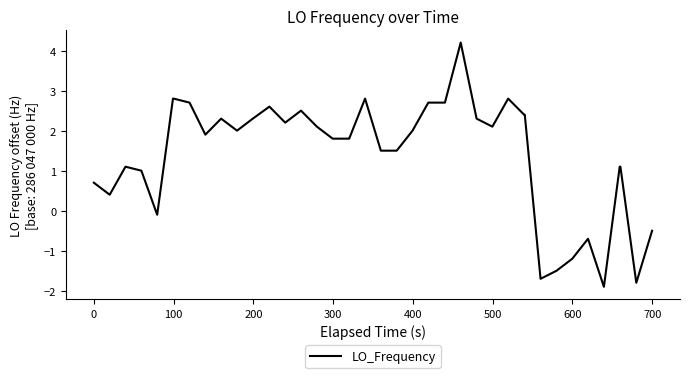

What is the average value?

1.4